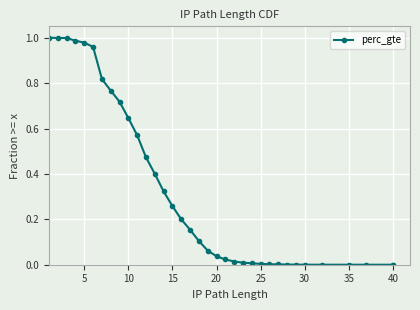

Which label corresponds to the smallest value in the chart?

40